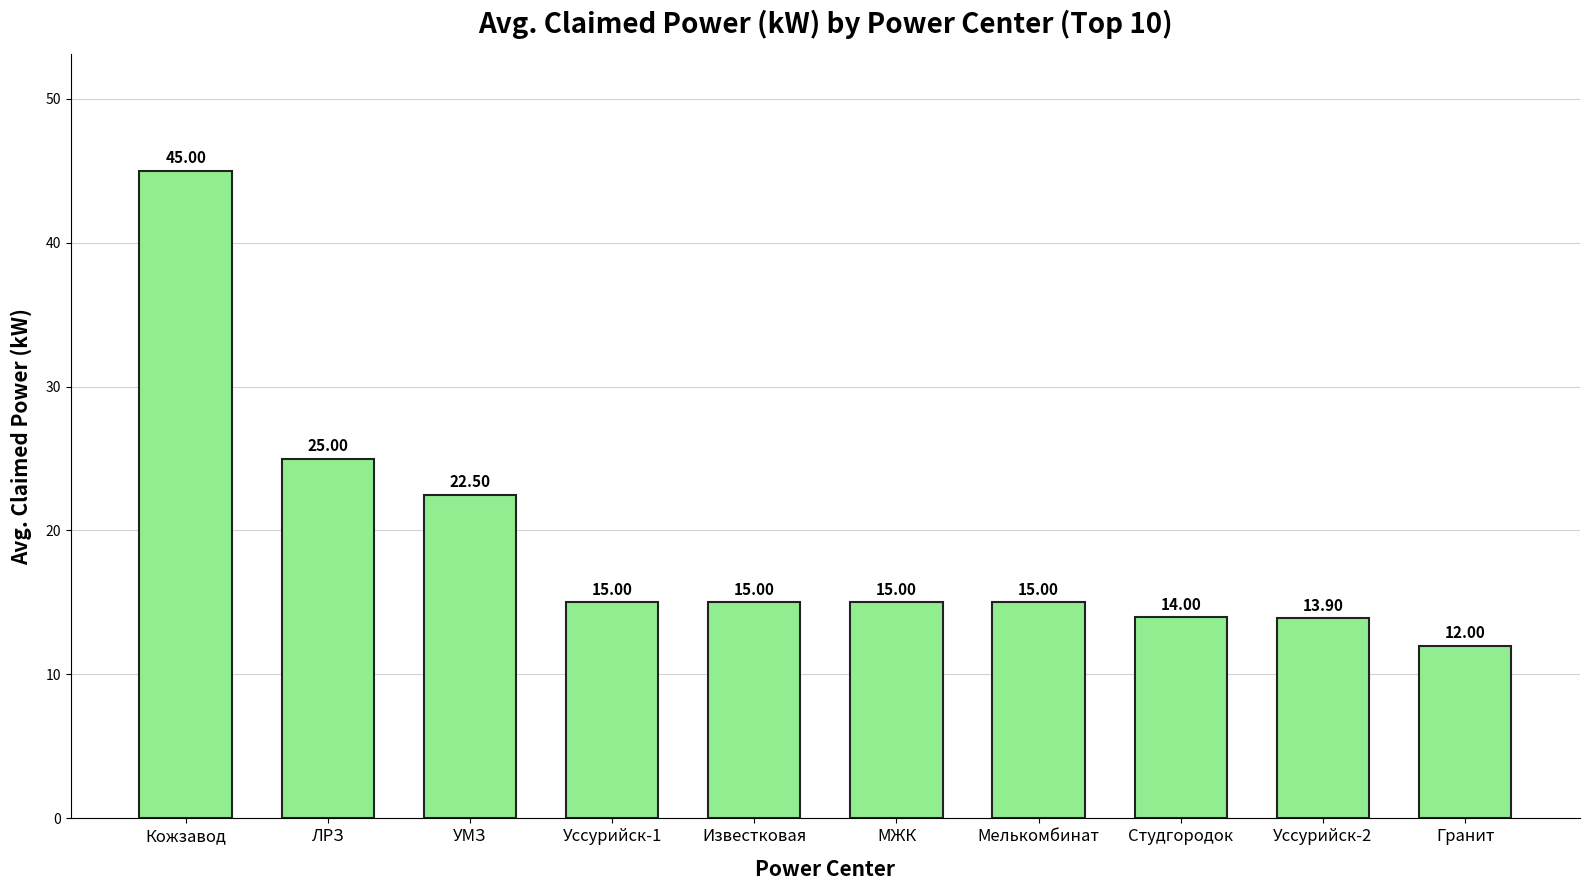

Reading left to right, what are all the values shown in this chart?

Кожзавод=45.0	ЛРЗ=25.0	УМЗ=22.5	Уссурийск-1=15.0	Известковая=15.0	МЖК=15.0	Мелькомбинат=15.0	Студгородок=14.0	Уссурийск-2=13.9	Гранит=12.0